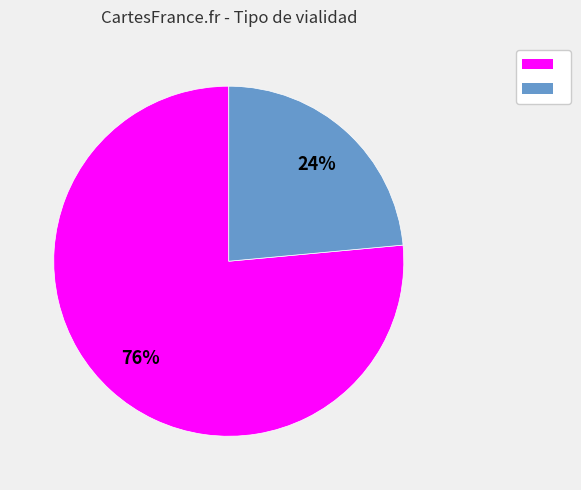

Is there a majority slice in this chart?

Yes